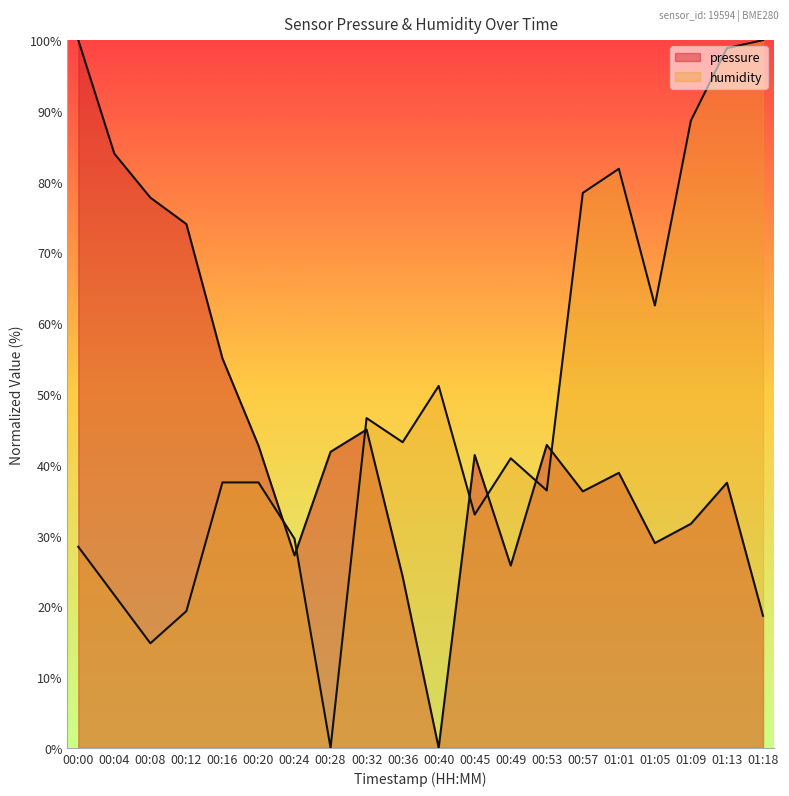

True or false: pressure has more than 0 points higher than both neighbors.

True